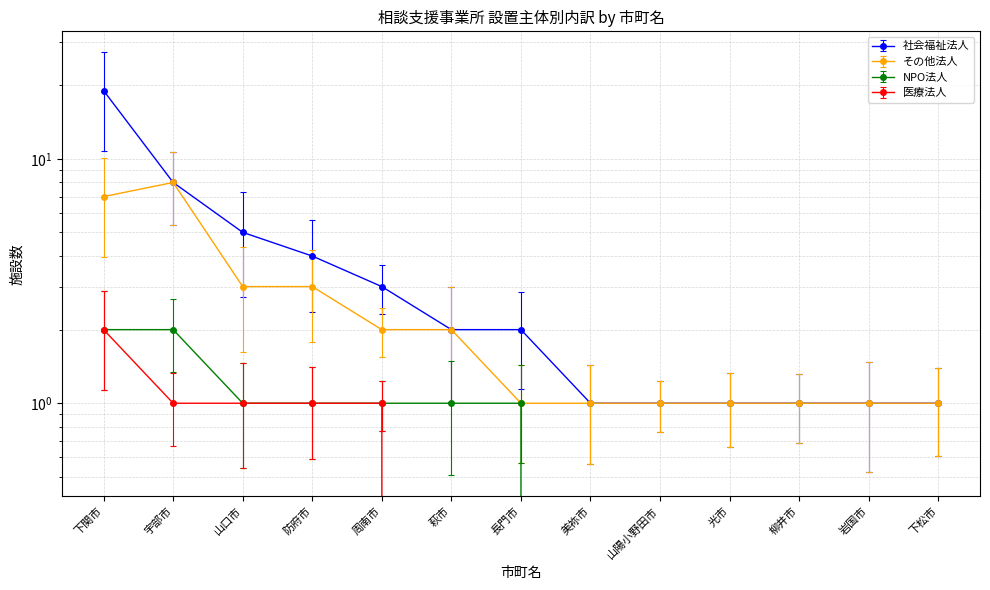

Which label corresponds to the smallest value in the chart?

美祢市